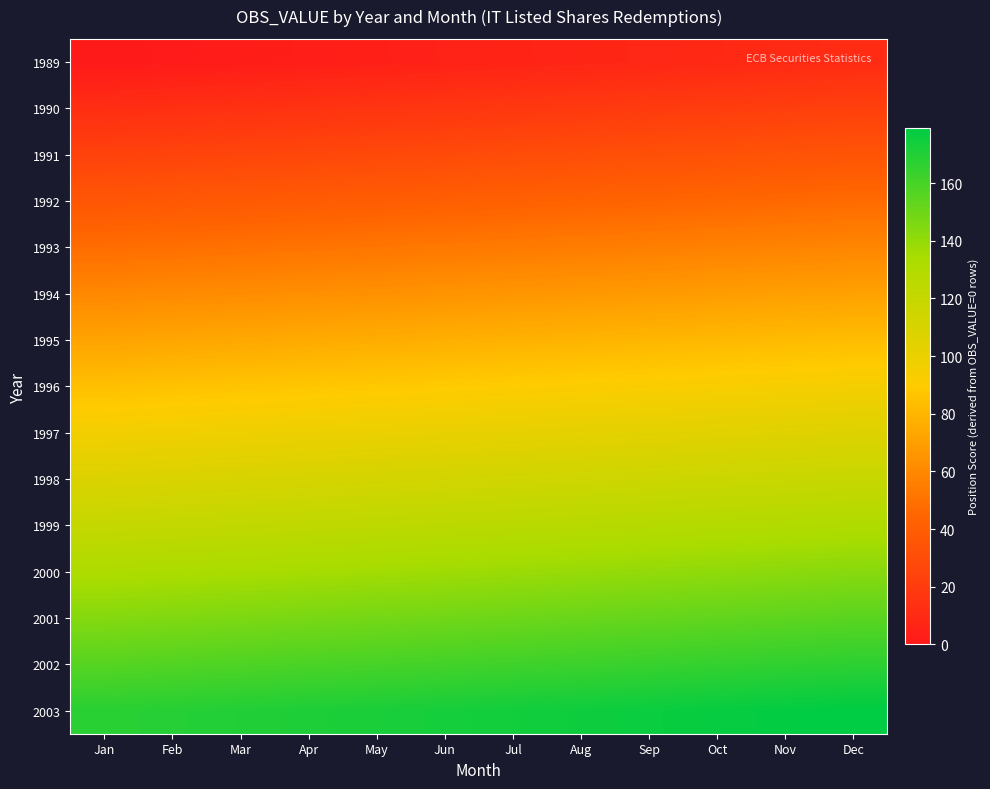

How many data points does each series have?

12